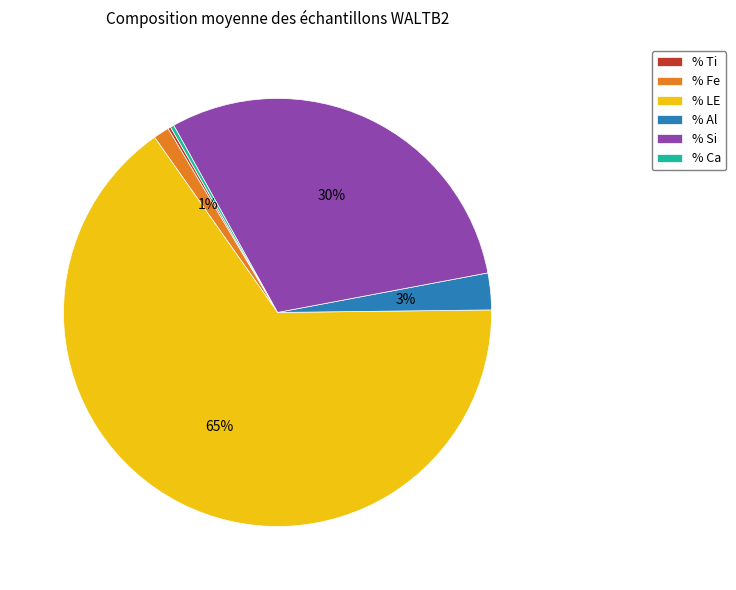

What is the largest slice in the pie chart?

% LE